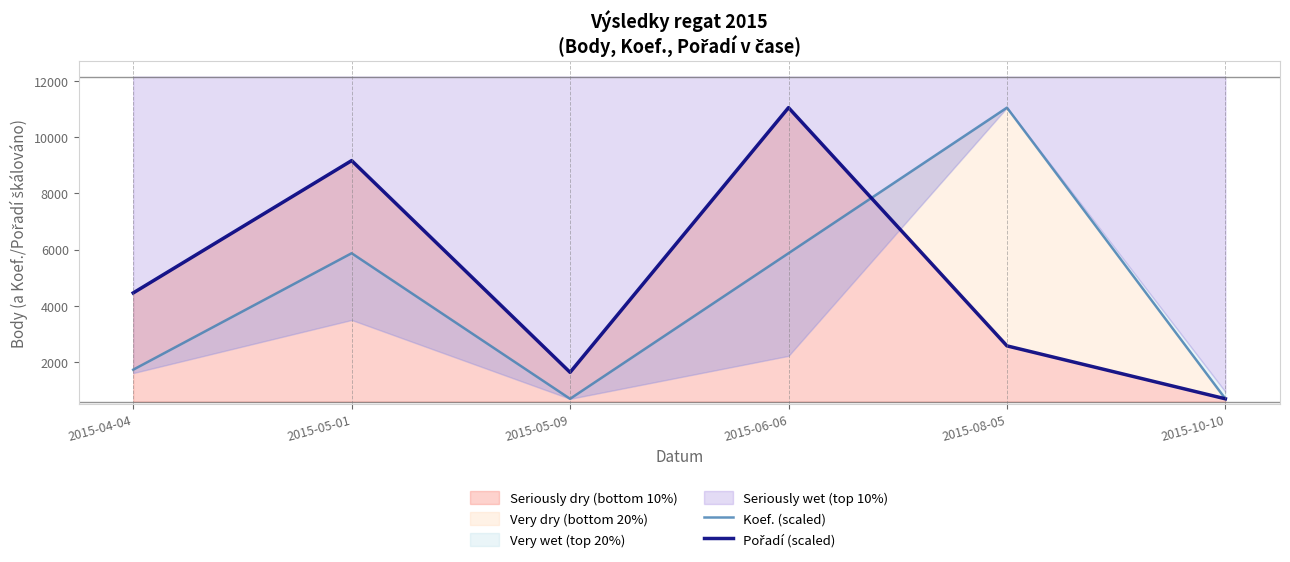

True or false: Koef. (scaled) has a value of 1723.9 at 2015-04-04.

True